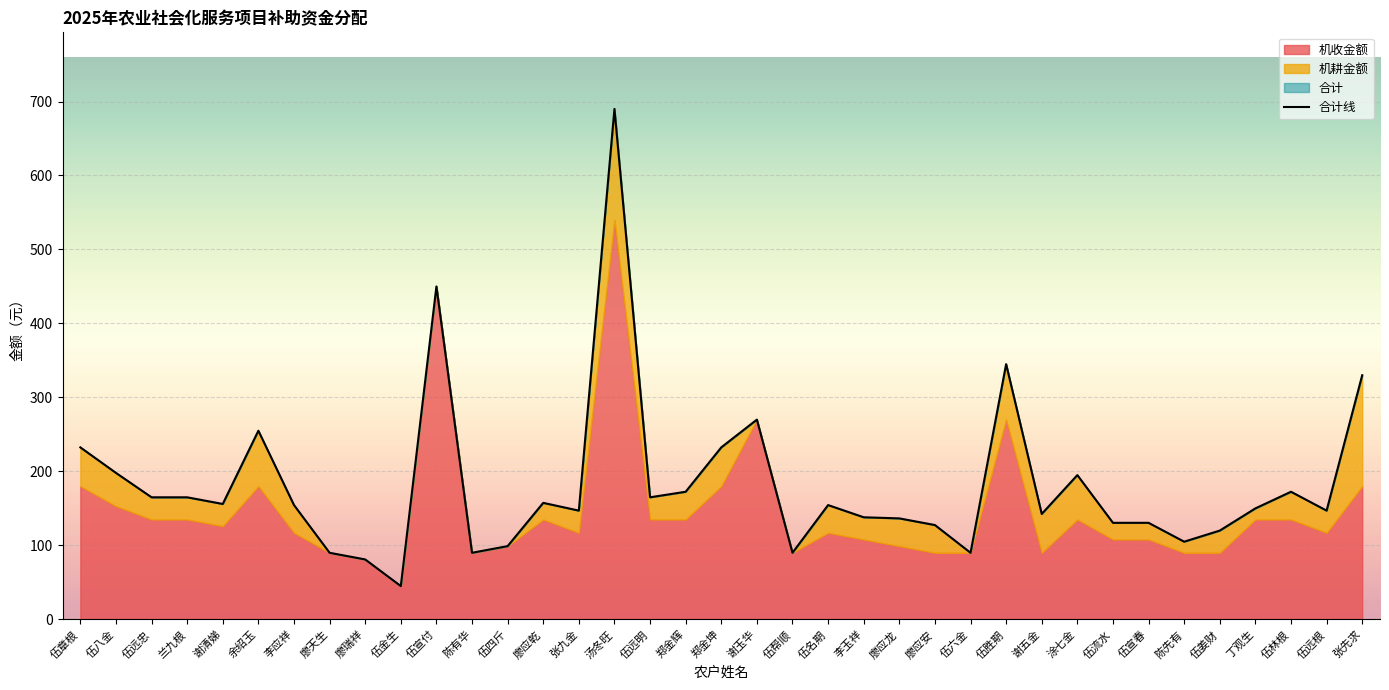

The chart shows a value of 450.0 at 伍宣付. True or false?

True